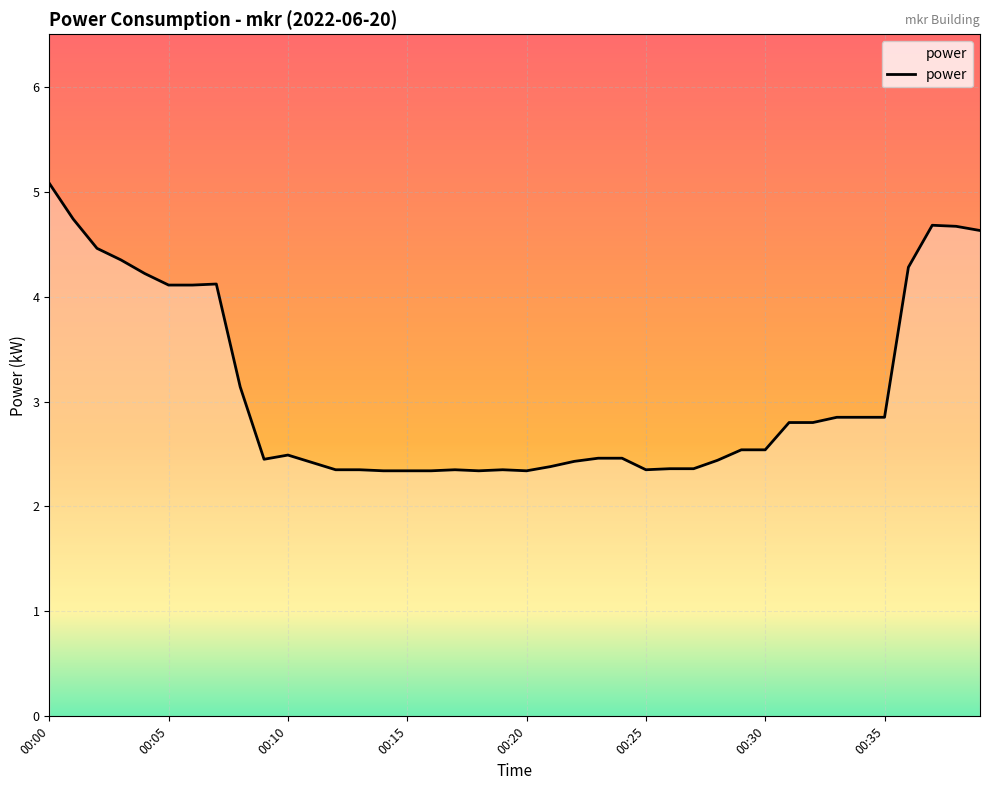

What is the greatest value displayed?

5.1